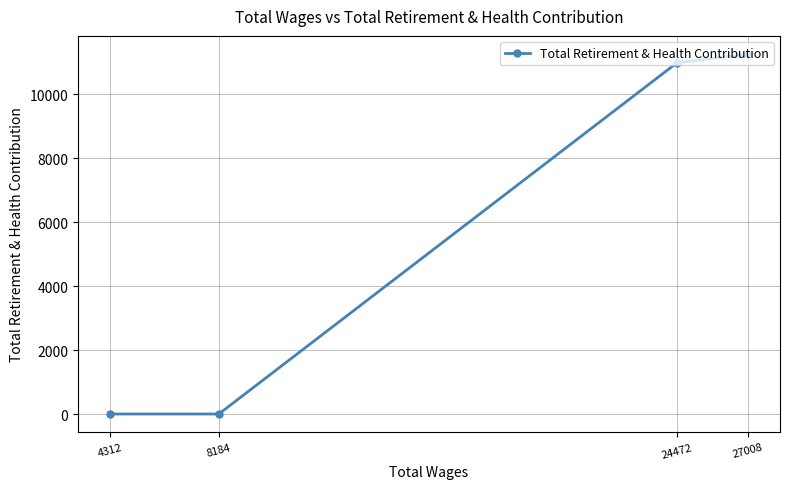

What is the change in value from 24472 to 8184?

-10979